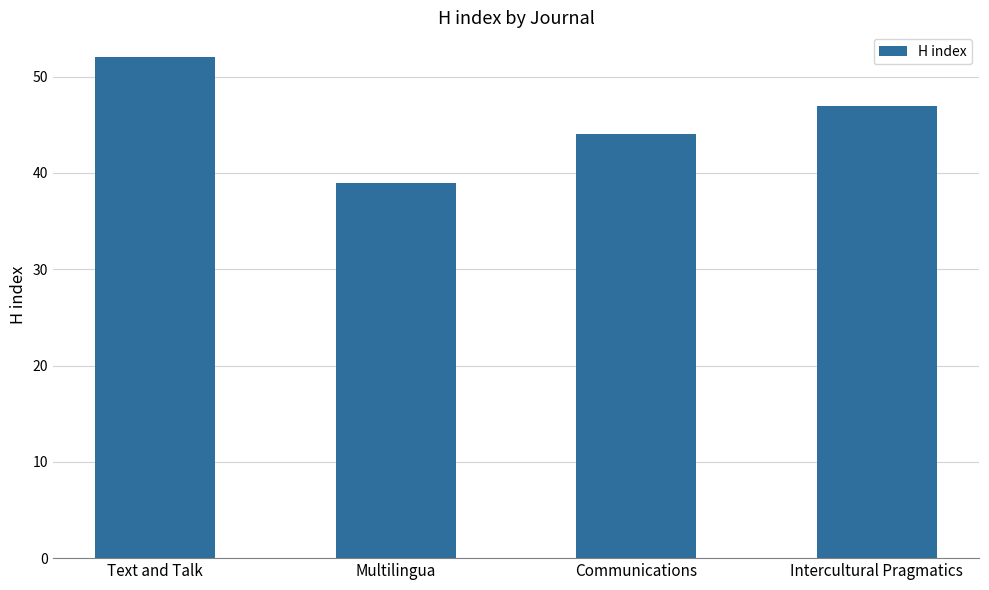

How many data points are less than 47?

2